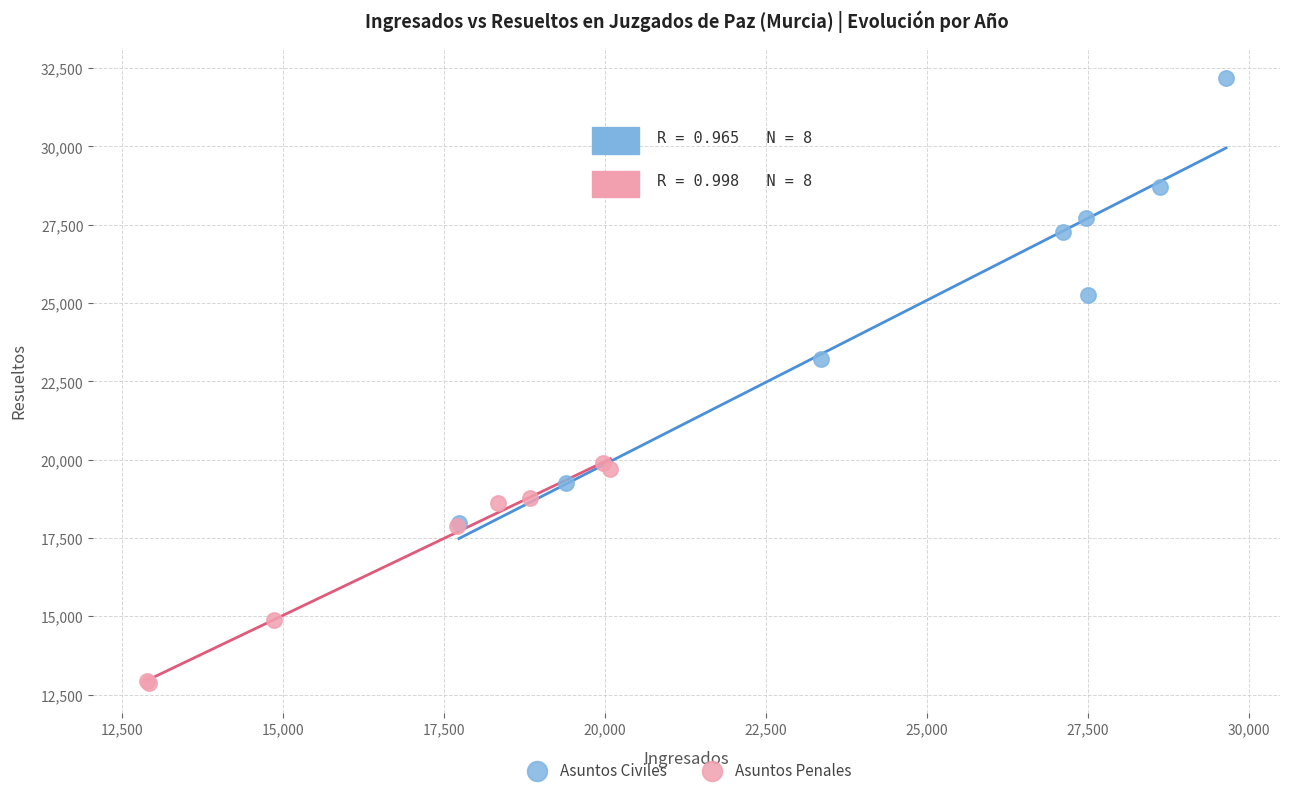

Which series reaches the maximum Y coordinate?

Asuntos Civiles